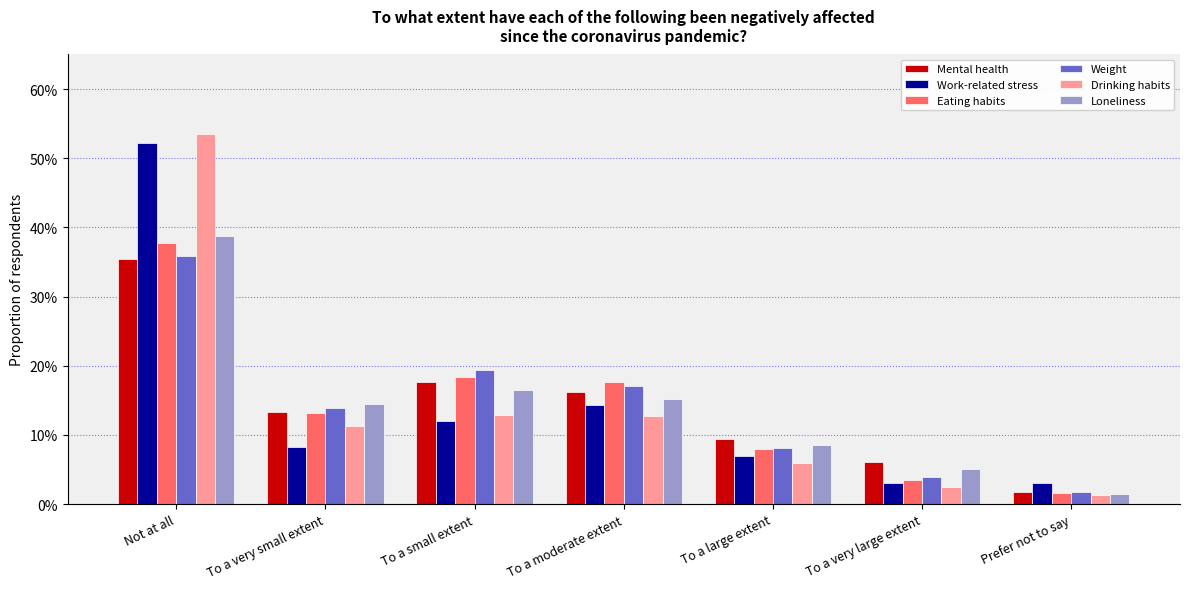

What is the average value of the Drinking habits series?

0.1